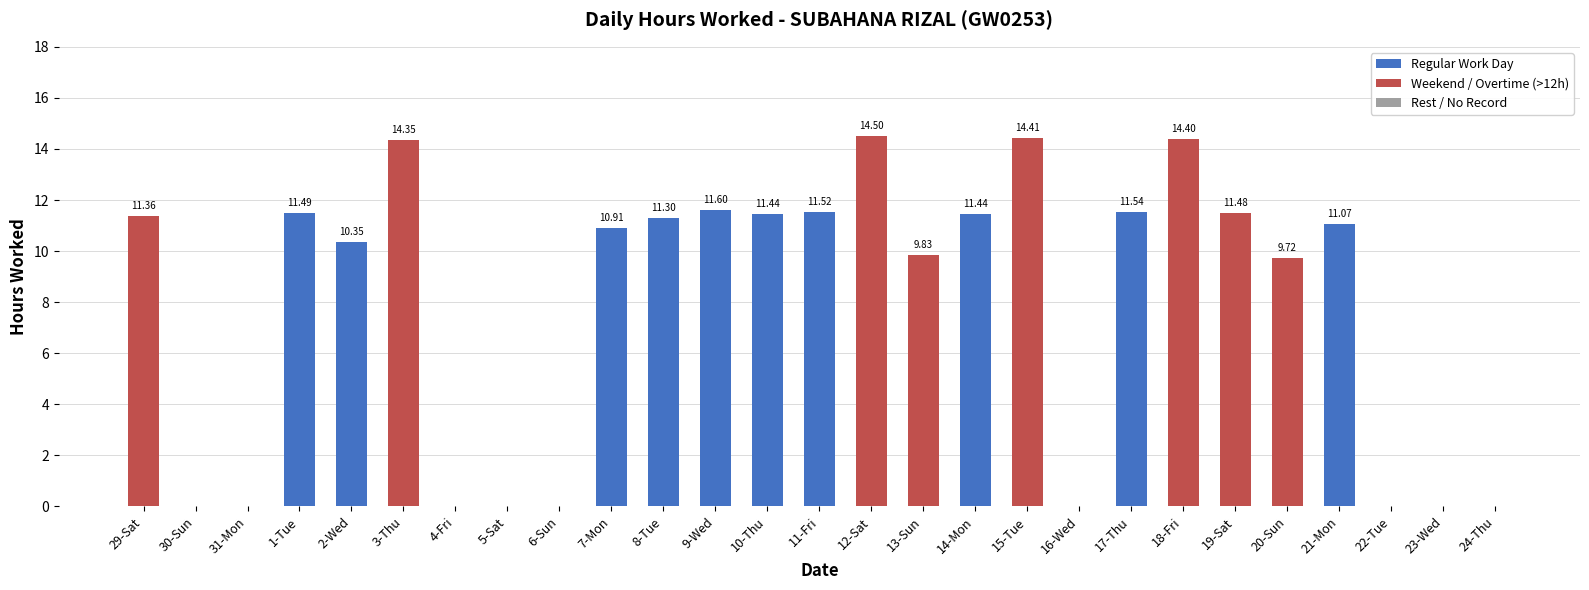

What is the difference between the second highest and minimum values?

14.4